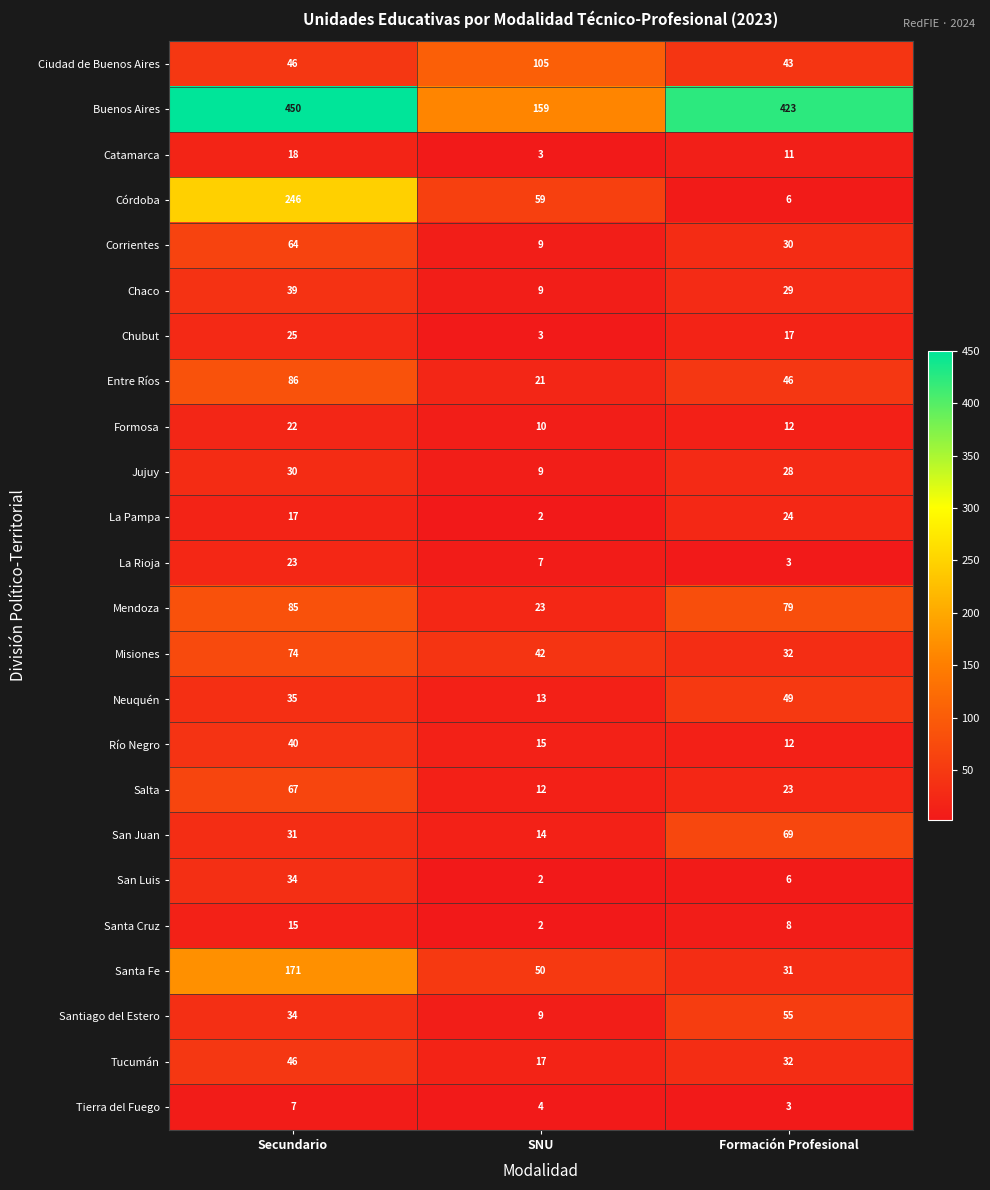

How many series are shown in this chart?

24